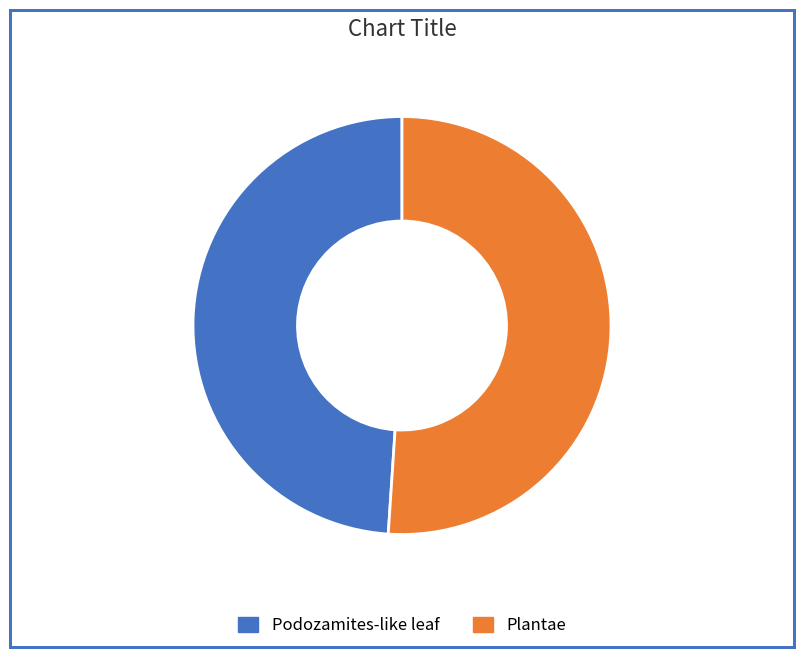

Do Plantae and Podozamites-like leaf together represent more than half of the pie?

Yes